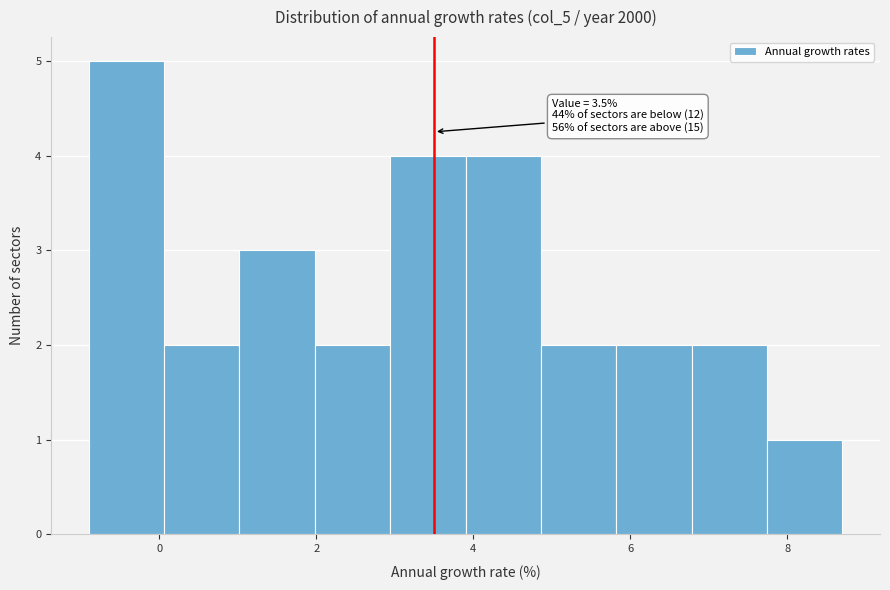

Which range on the x-axis has the tallest bar?

-0.90 to 0.06